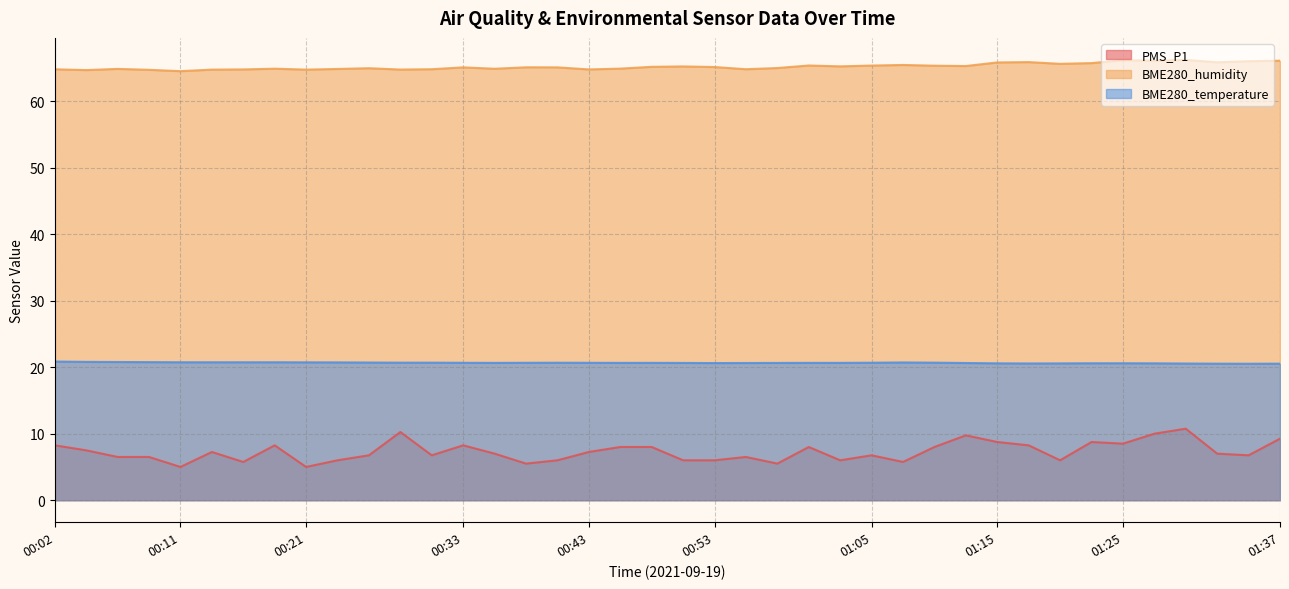

The PMS_P1 series shows 6.0 at 00:40. True or false?

True